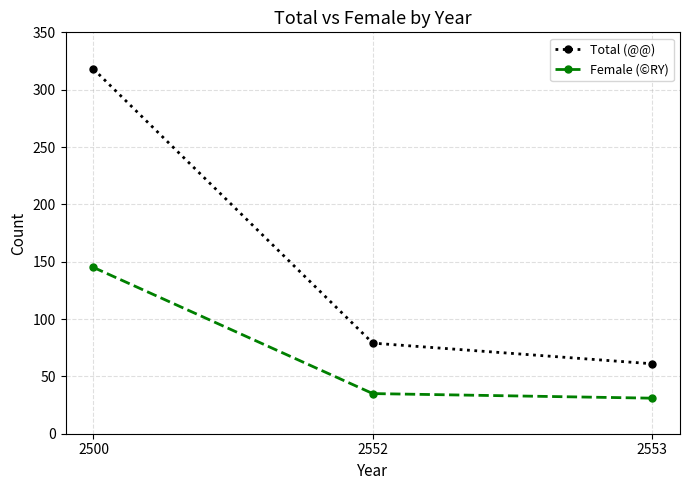

What is the sum of the Female (©RY) values at 2553 and 2552?

66